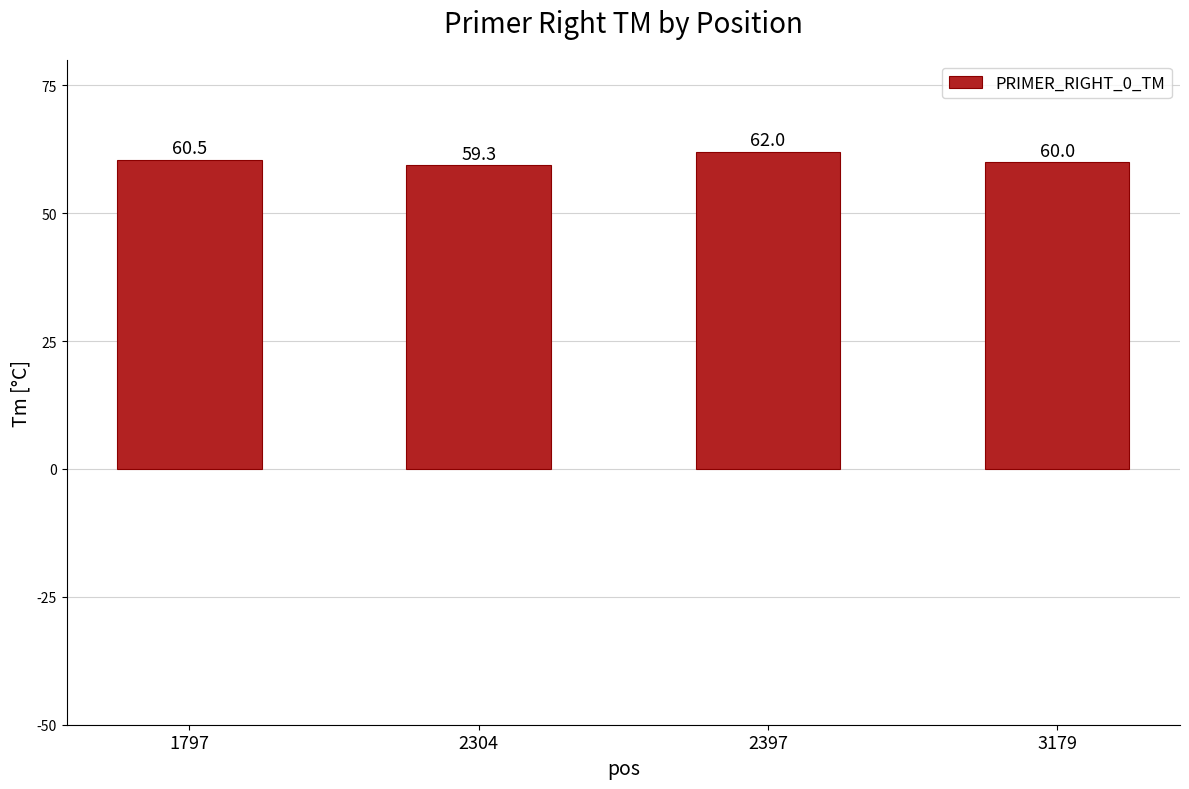

How many data points are above 60?

2